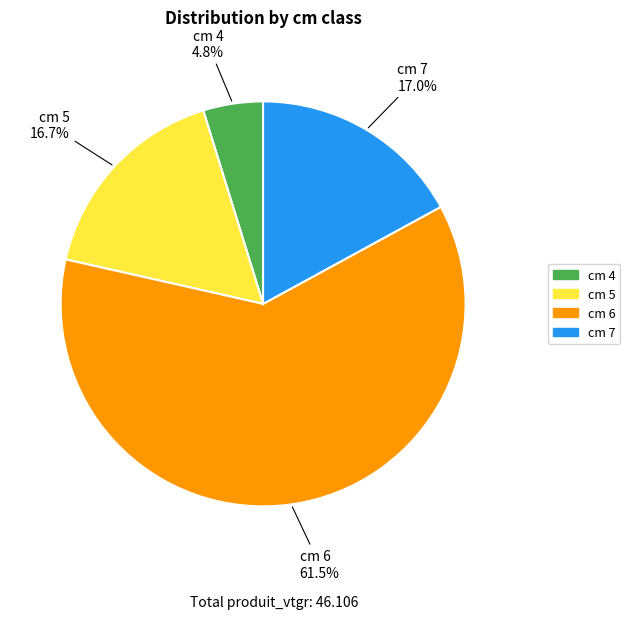

Is there a majority slice in this chart?

Yes